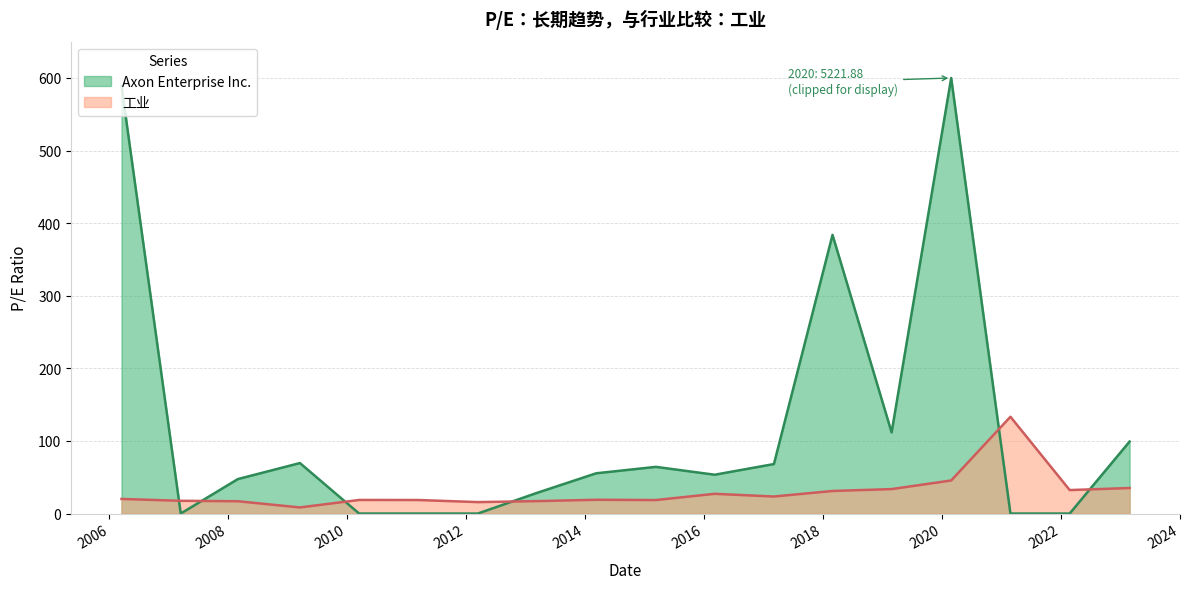

Count the number of categories in the chart.

18